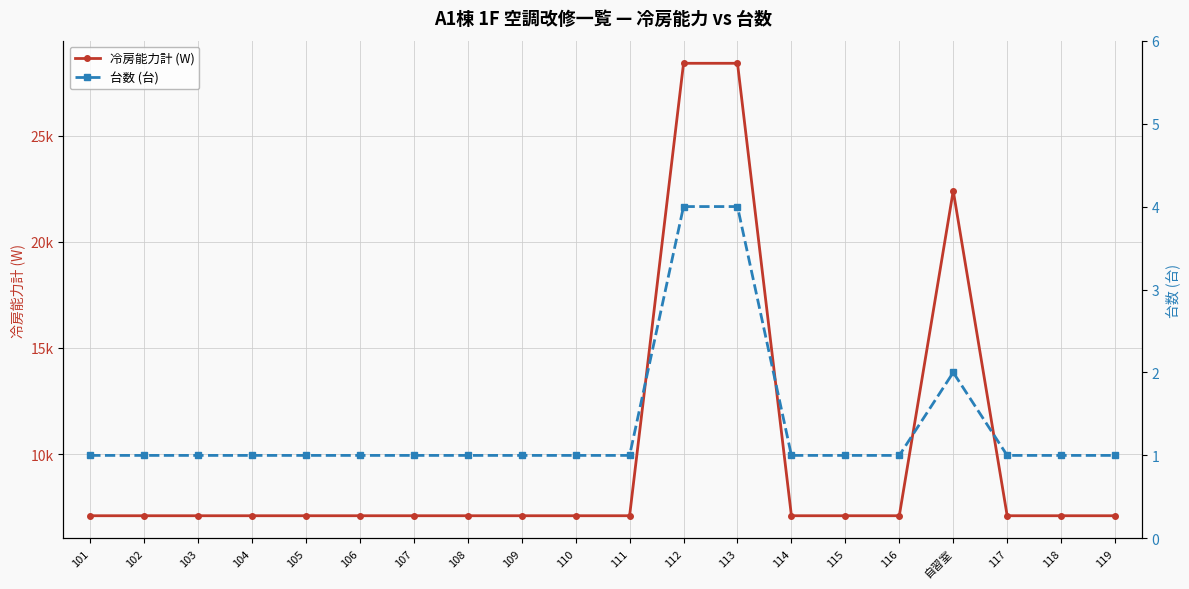

True or false: 冷房能力計 (W) has a value of 1484 at 118.

False